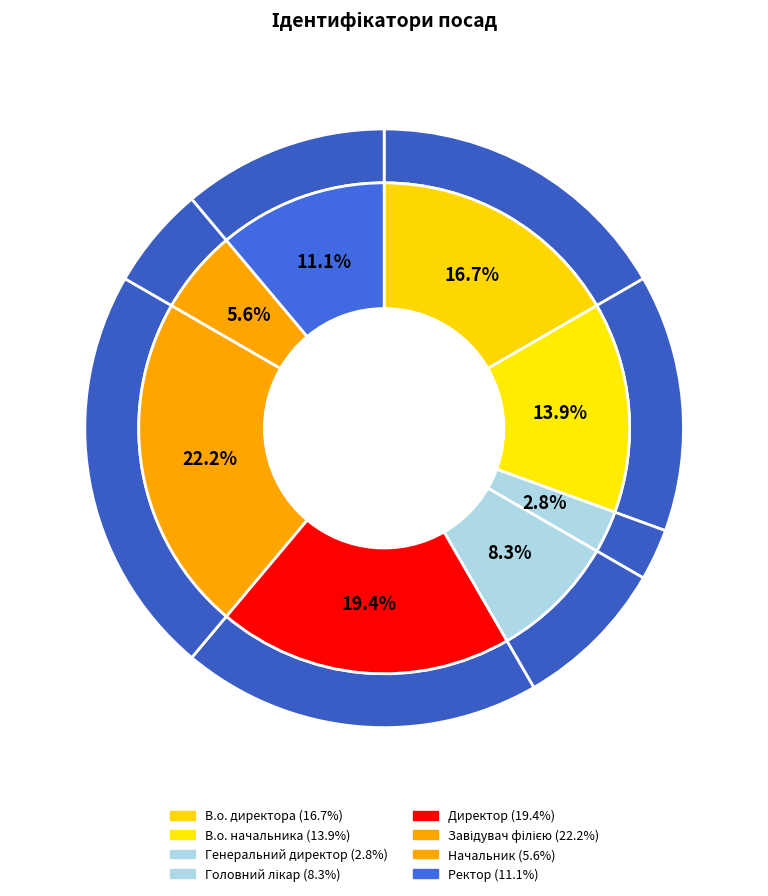

Is it true that Головний лікар is 8% of the pie?

True